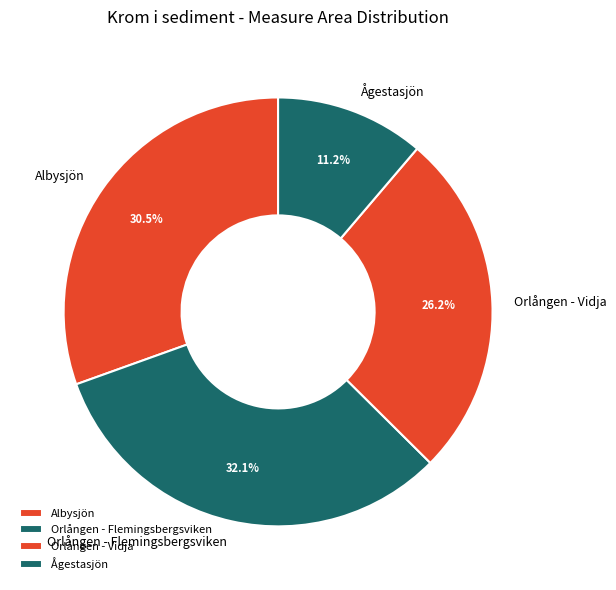

How many segments does this pie chart have?

4